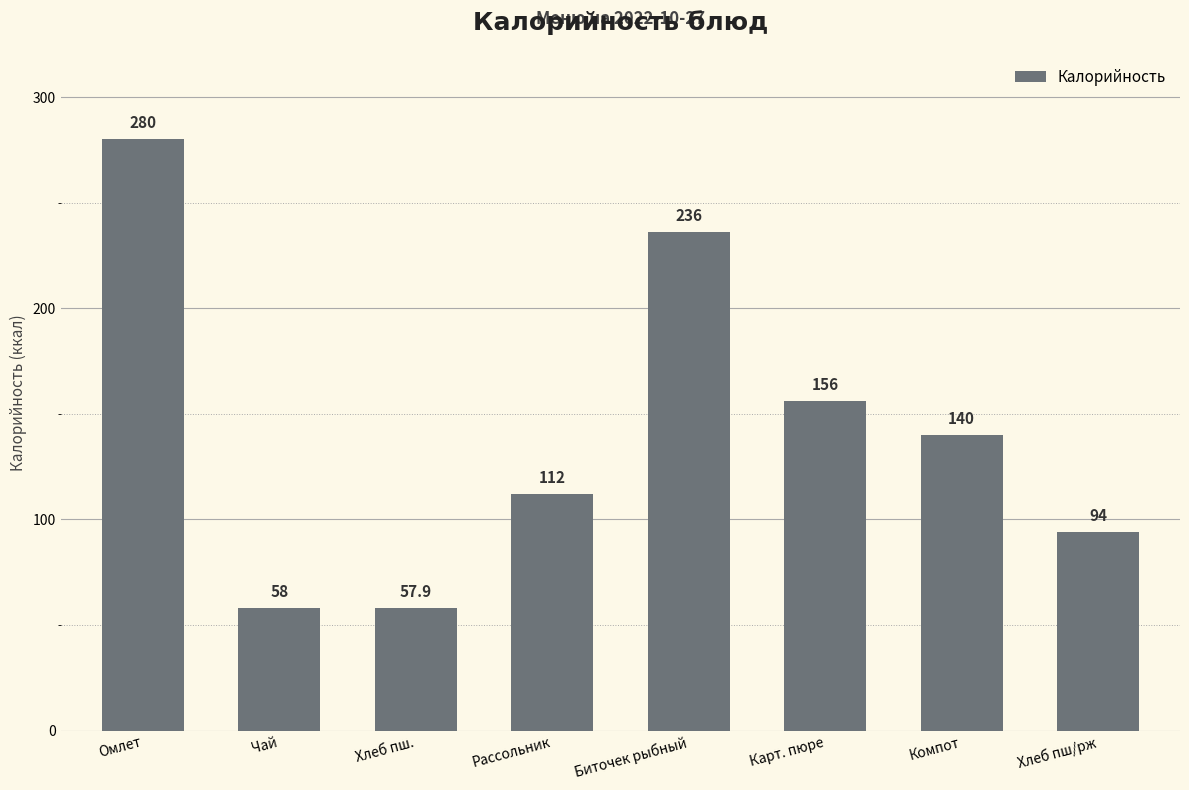

The chart shows a value of 31.9 at Хлеб пш.. True or false?

False